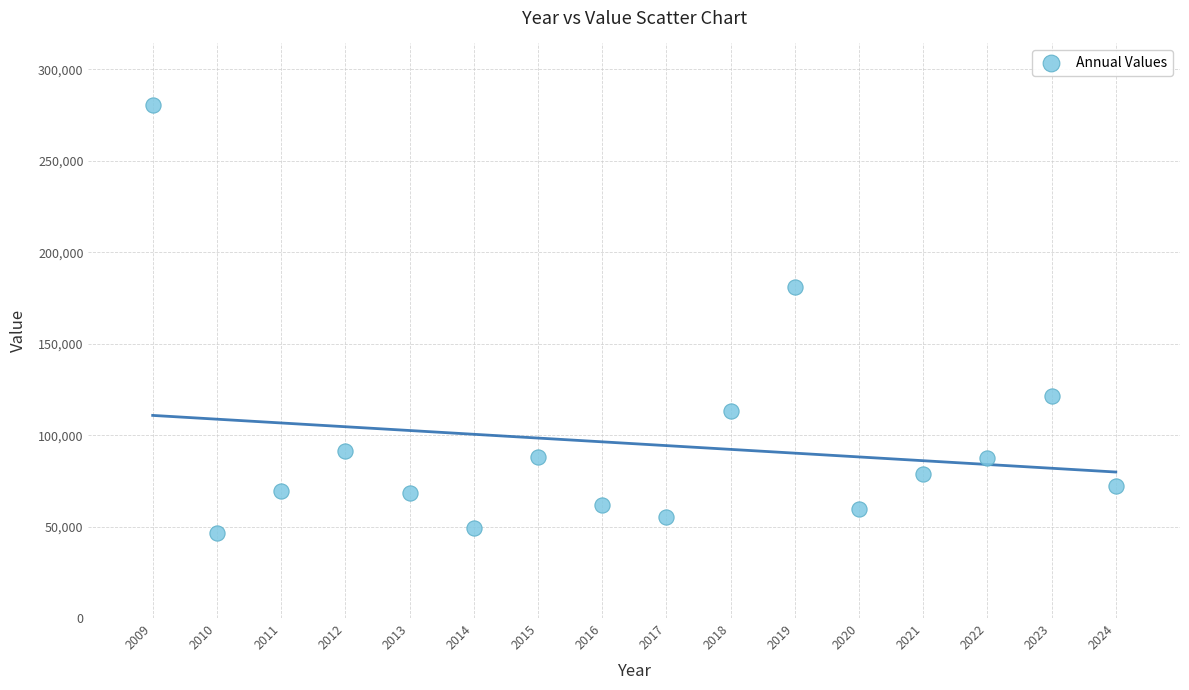

What is the range of X values (max minus min)?

15